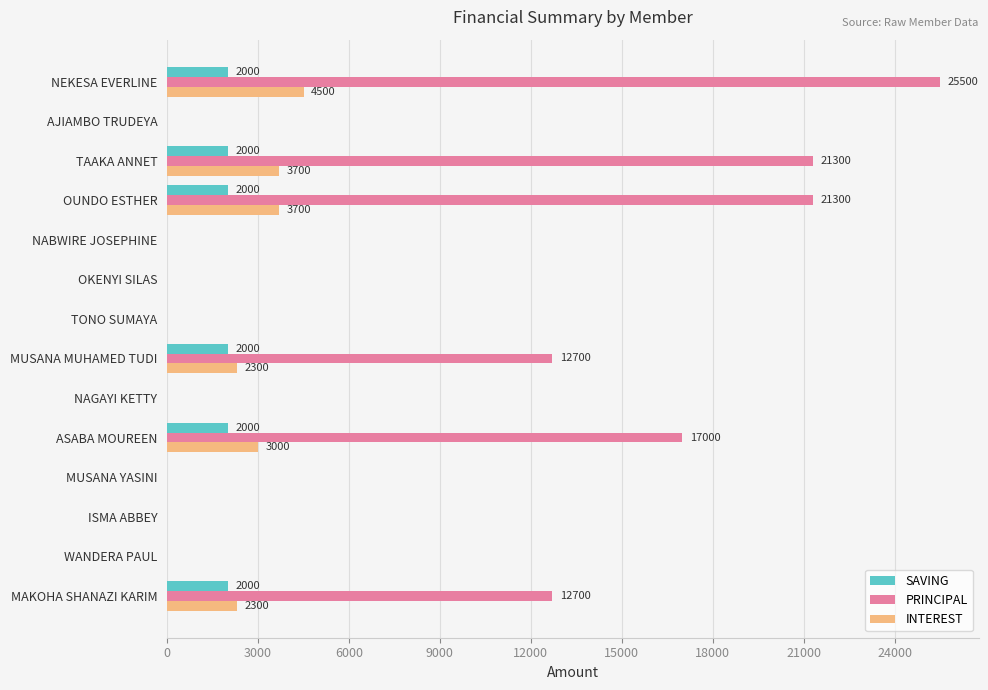

Which series has the widest spread of values?

PRINCIPAL